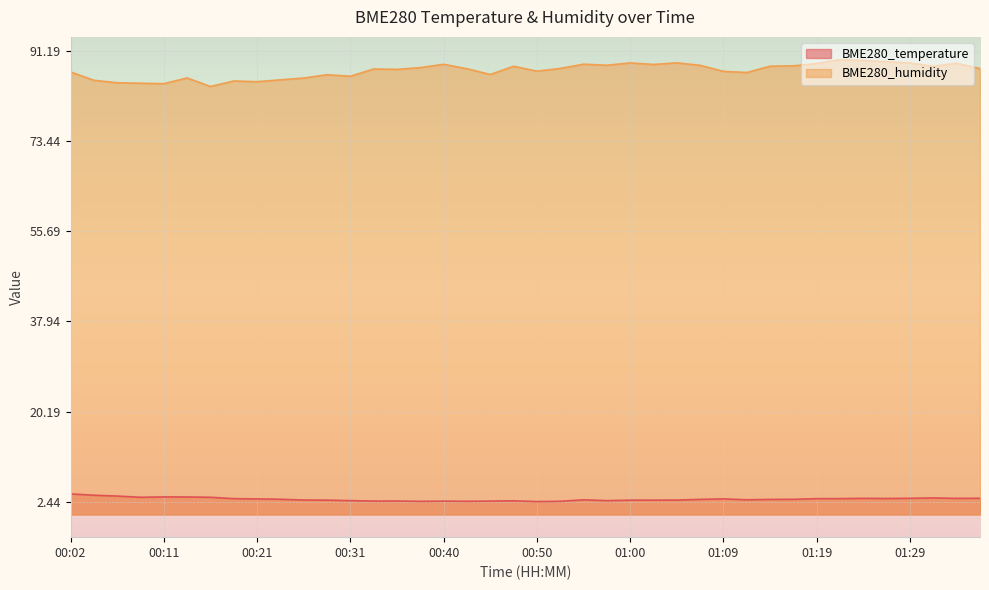

Between 00:33 and 00:23, which is larger?

00:23